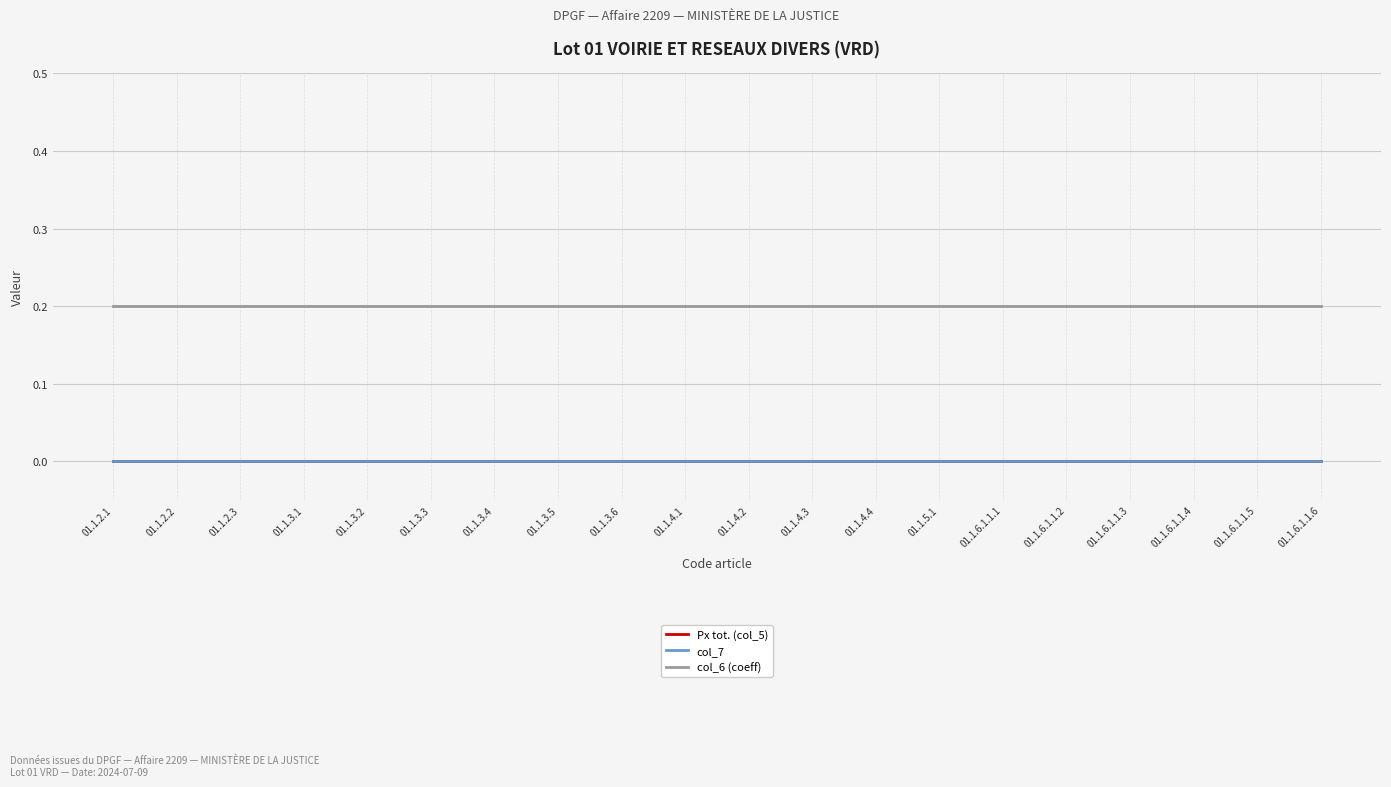

True or false: col_6 (coeff) and col_7 cross at least once.

False